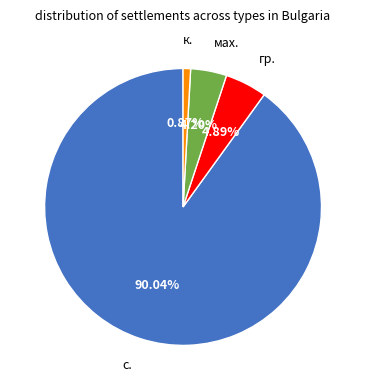

Is there any slice that represents more than half of the pie?

Yes